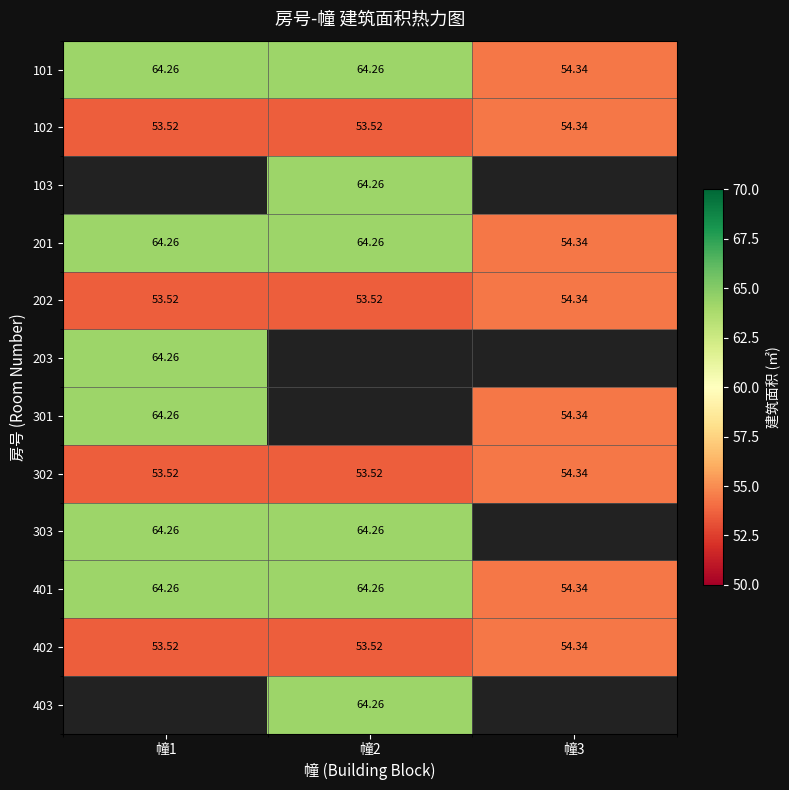

How many series are shown in this chart?

12